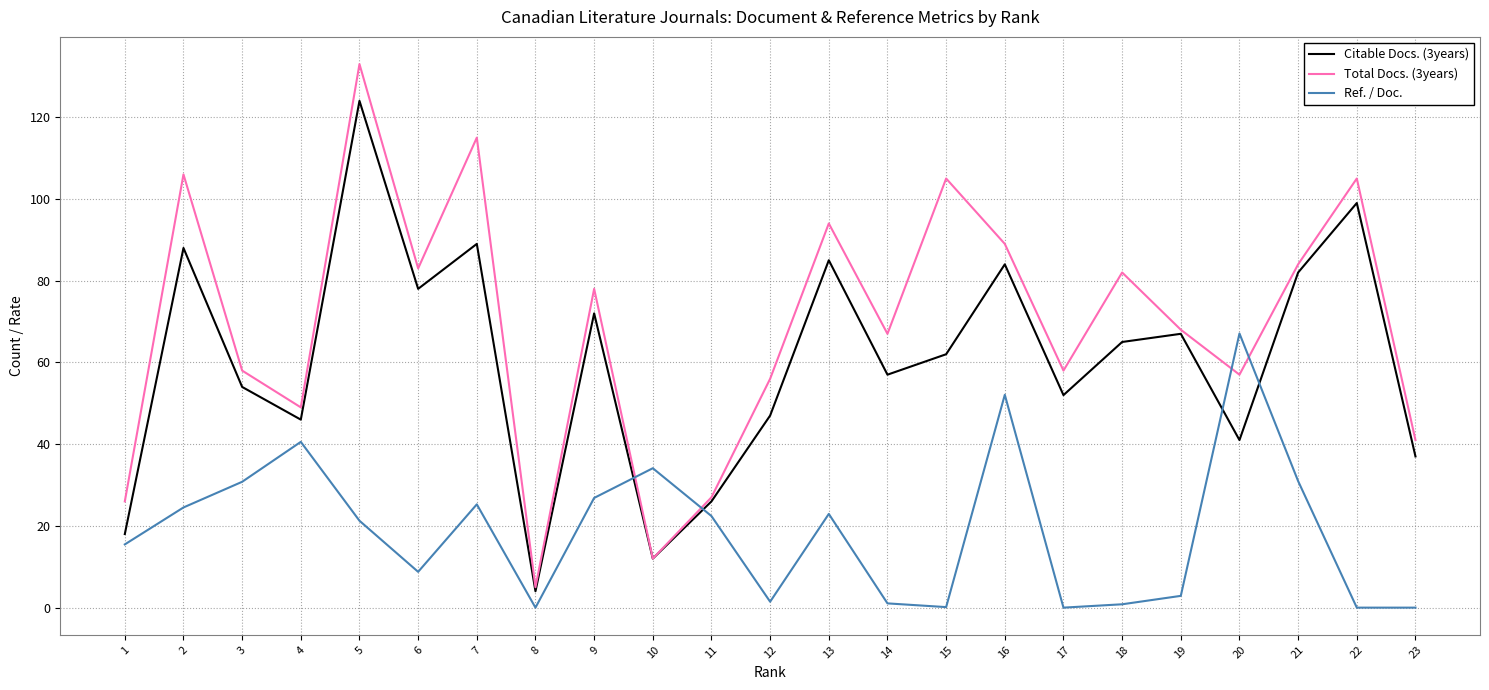

List the series in order of their overall mean, lowest first.

Ref. / Doc., Citable Docs. (3years), Total Docs. (3years)